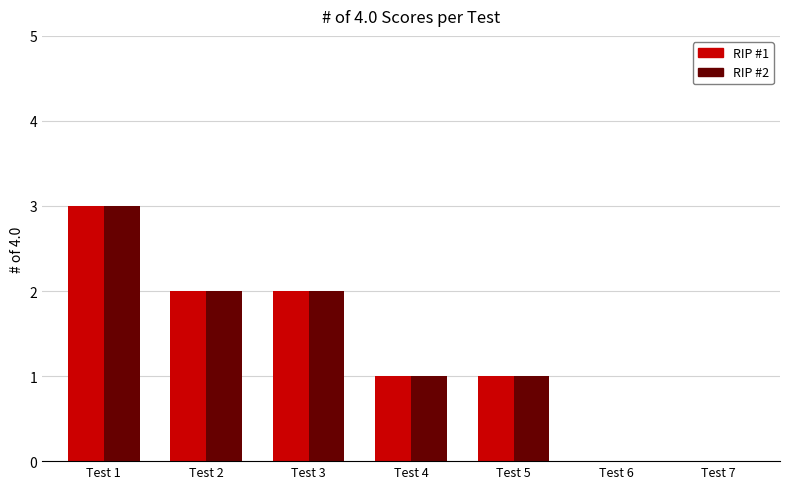

Count the RIP #2 values in the range 0 to 2.

6